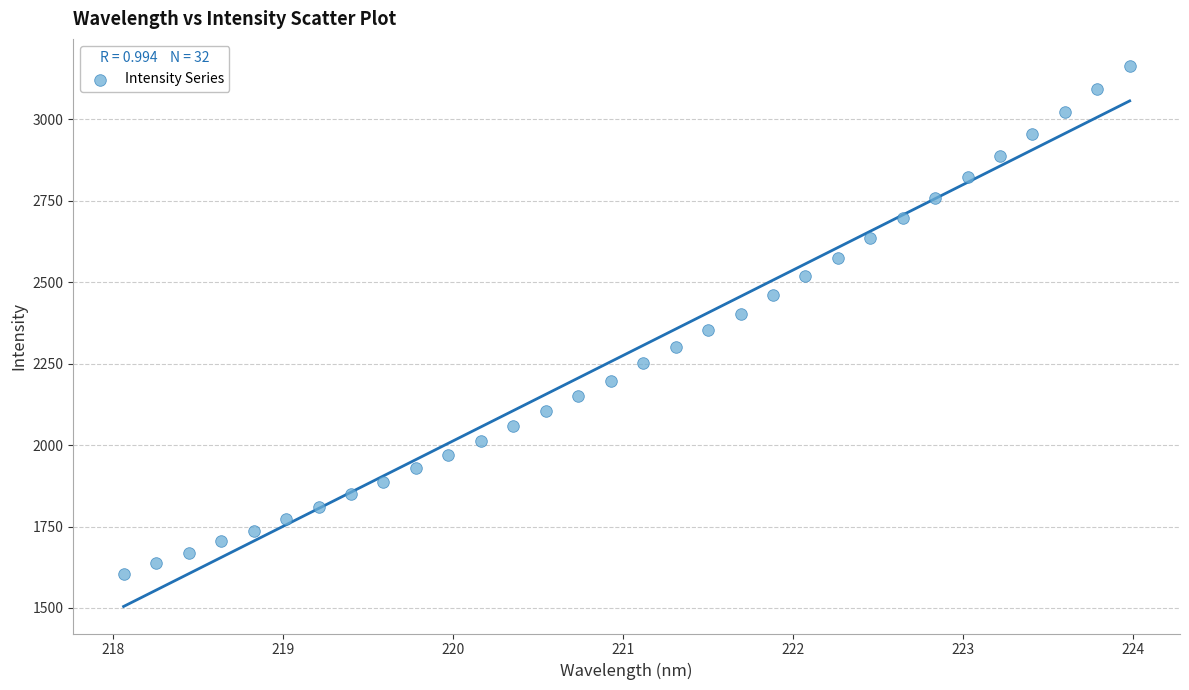

What is the range of Y values (max minus min)?

1558.1